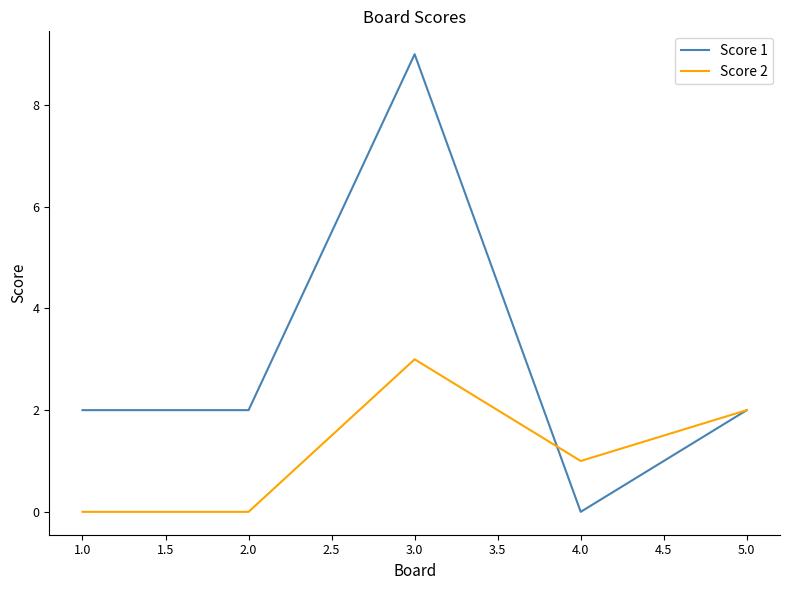

How many interior local peaks does the Score 2 series have?

1